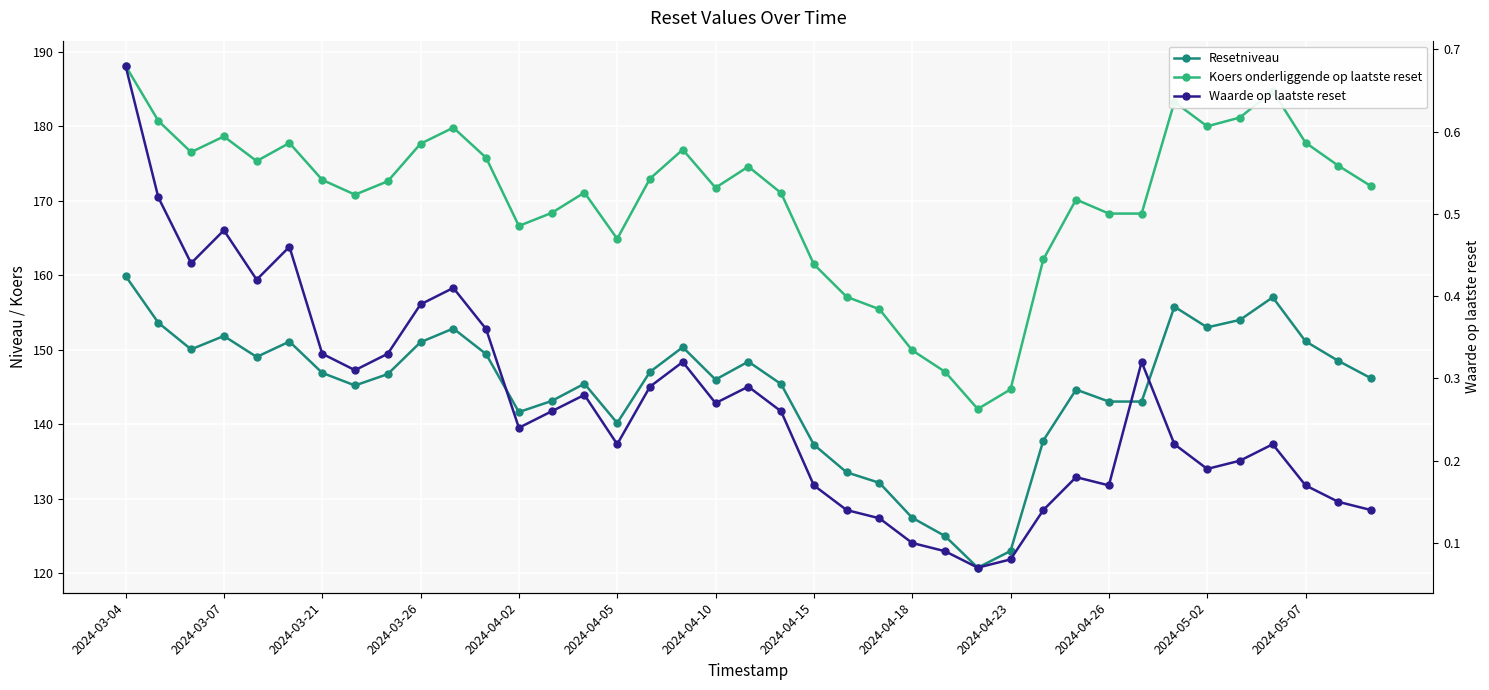

Count the number of categories in the chart.

39